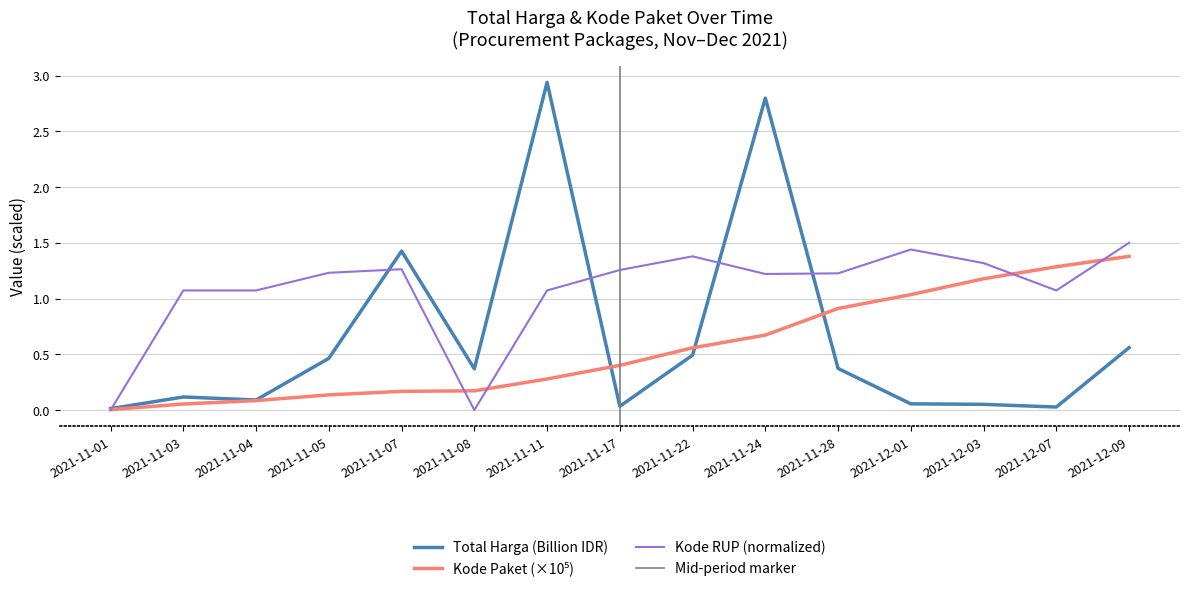

At which category is the sum across all series the highest?

2021-11-24